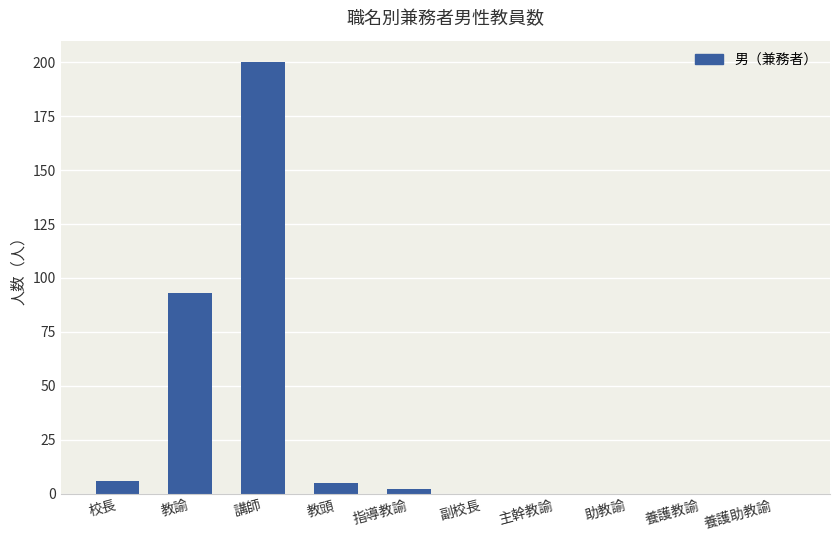

The value at 主幹教諭 is 62. True or false?

False